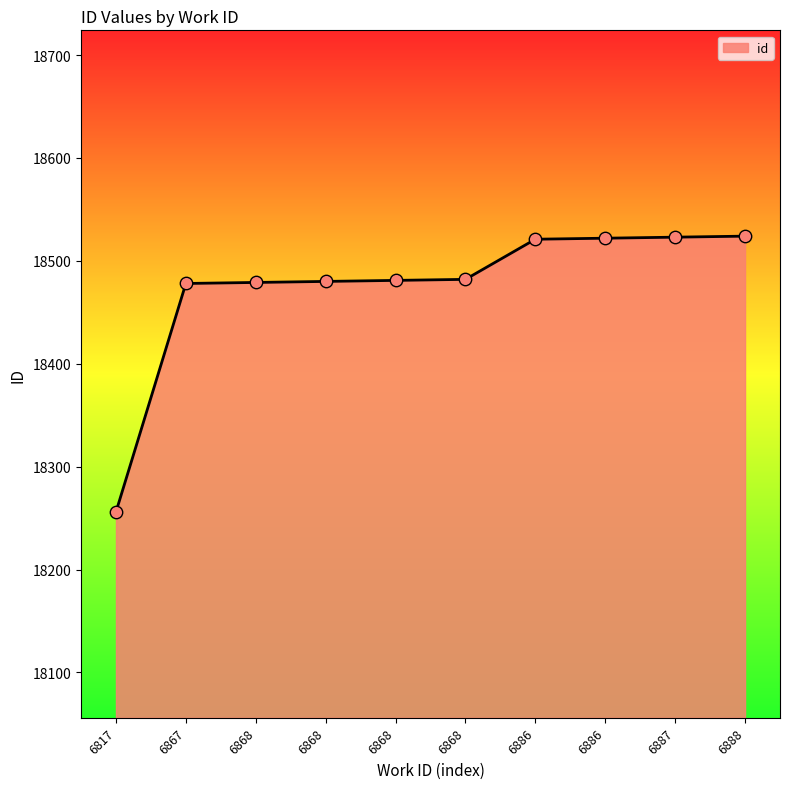

Which has a higher value, 6868 or 6868?

6868